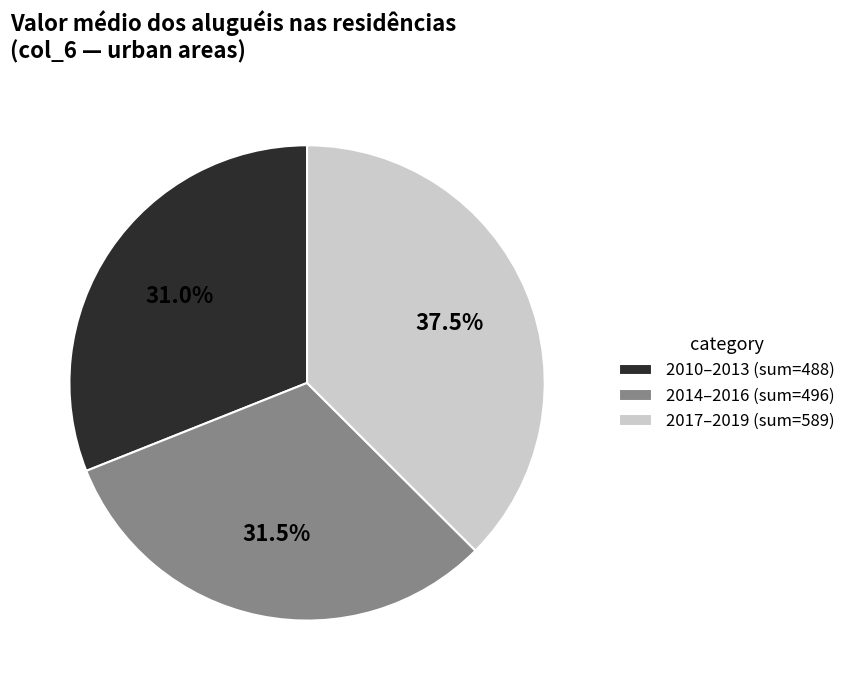

Which category has the biggest portion of the pie?

2017–2019 (sum=589)